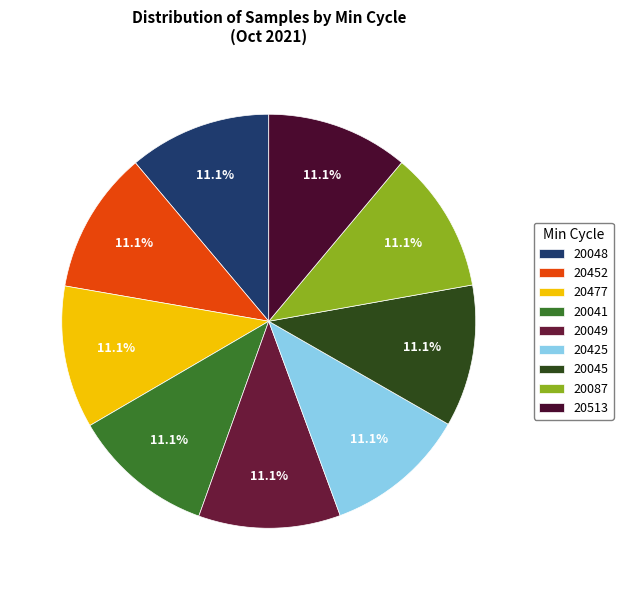

To the nearest percent, what percentage of the pie is 20045?

11%